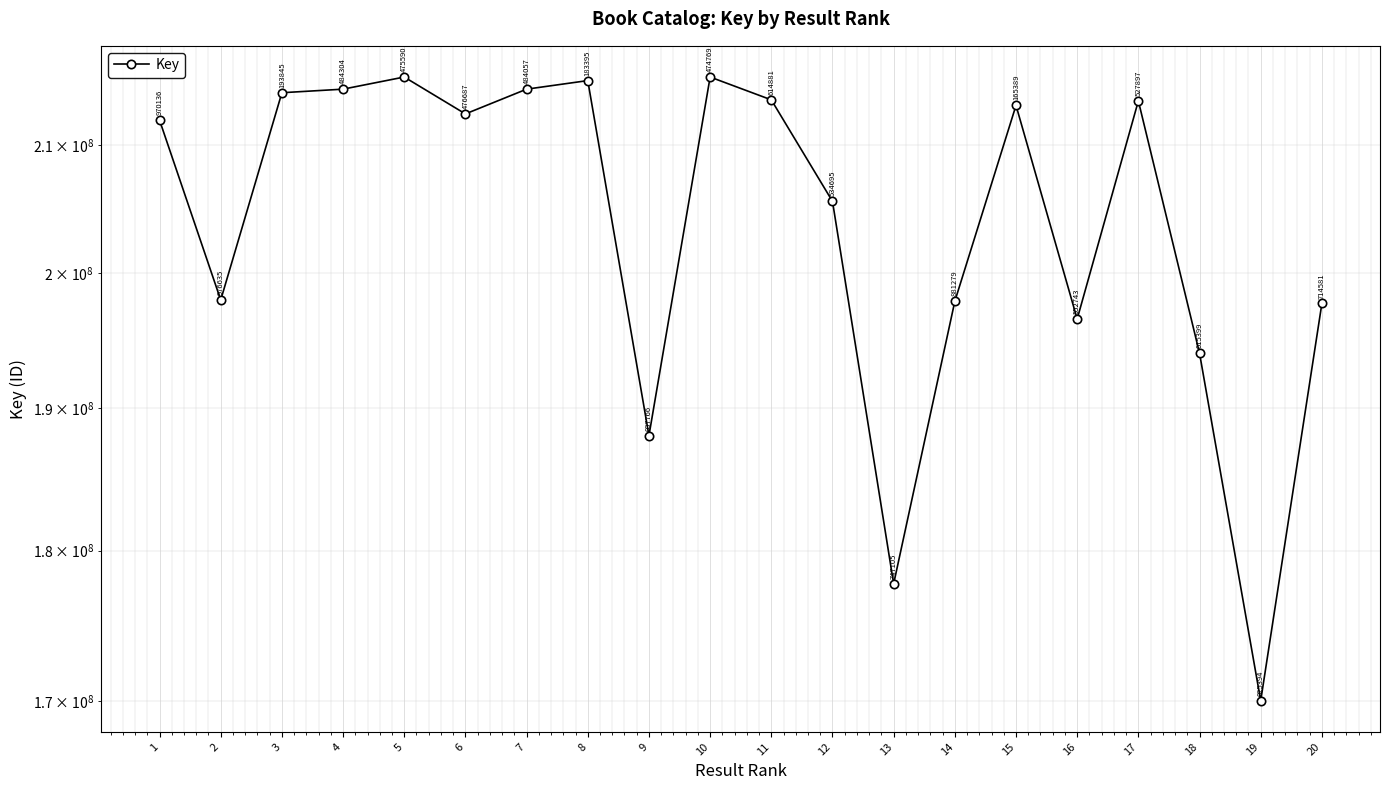

What is the difference between the maximum and minimum values?

45450196